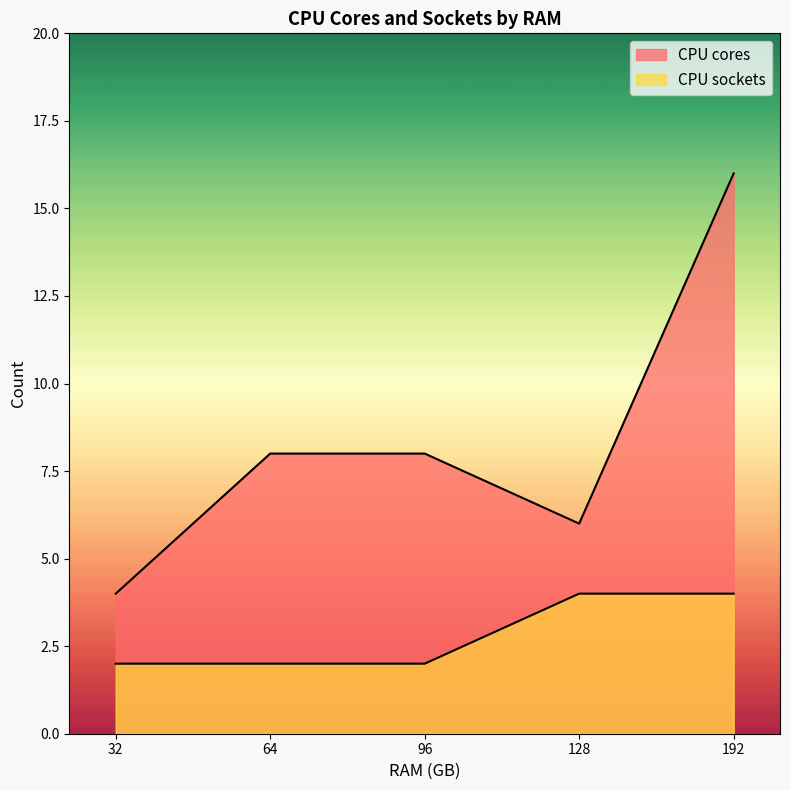

List the series in order of their overall mean, highest first.

CPU cores, CPU sockets